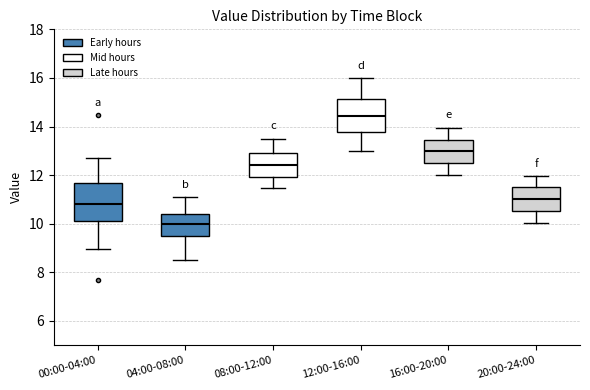

Reading left to right, transcribe this box plot: for each box, give where its median line is, the range the box spans, and where its two whiskers end, as read against the y-axis. The values are not printed on the chart, so give them approximately, as read against the axis.

00:00-04:00: median 10.8, box 10.2 to 11.6, whiskers 9.0 to 12.8
04:00-08:00: median 10.0, box 9.4 to 10.4, whiskers 8.6 to 11.2
08:00-12:00: median 12.4, box 12.0 to 13.0, whiskers 11.4 to 13.6
12:00-16:00: median 14.4, box 13.8 to 15.2, whiskers 13.0 to 16.0
16:00-20:00: median 13.0, box 12.4 to 13.4, whiskers 12.0 to 14.0
20:00-24:00: median 11.0, box 10.6 to 11.6, whiskers 10.0 to 12.0